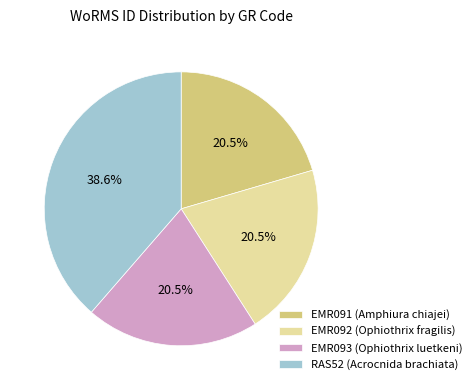

Is the sum of EMR091 and EMR092 greater than half?

No